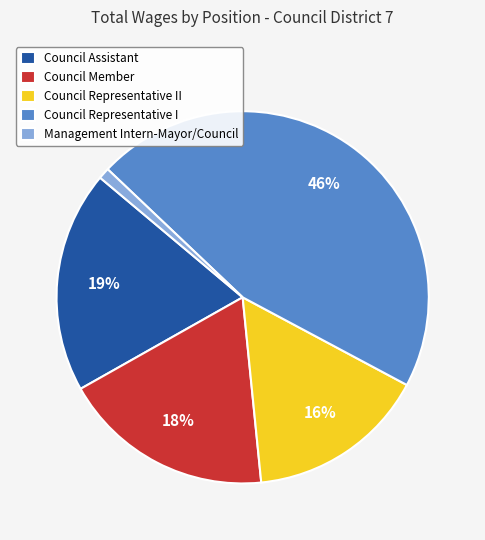

Which has a higher value, Council Representative II or Council Member?

Council Member